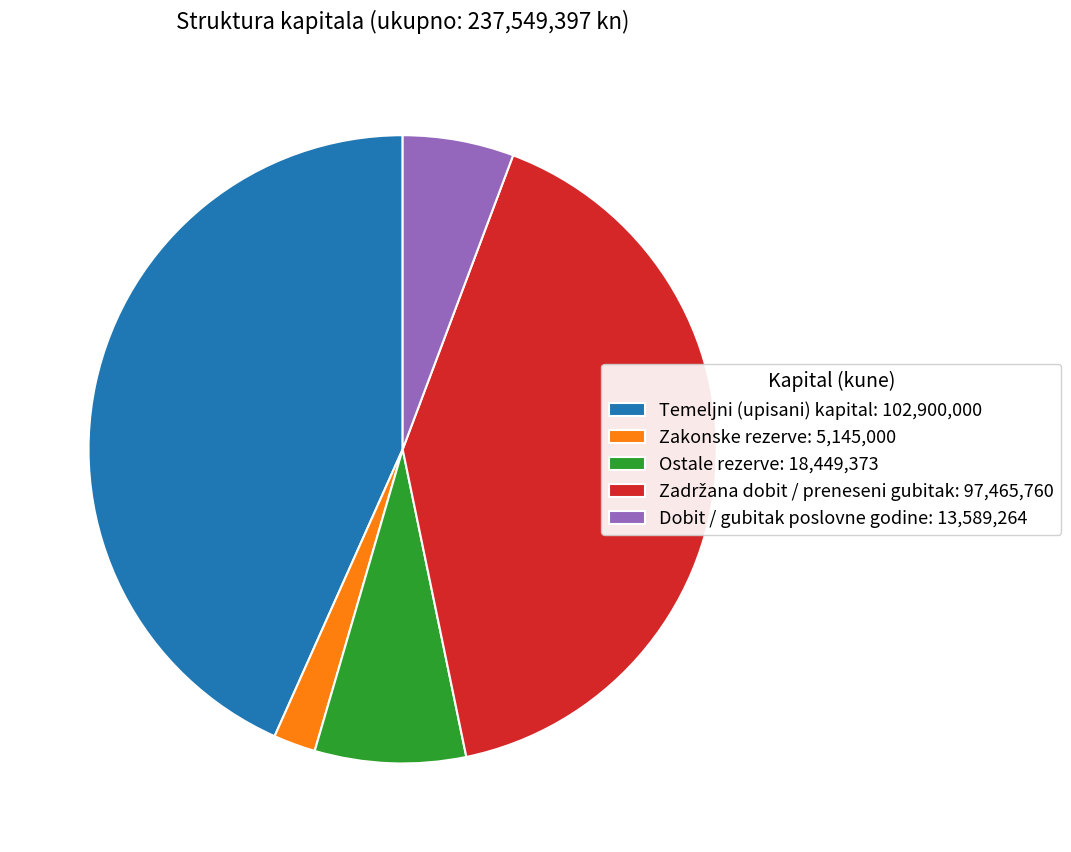

How many slices are in this pie chart?

5